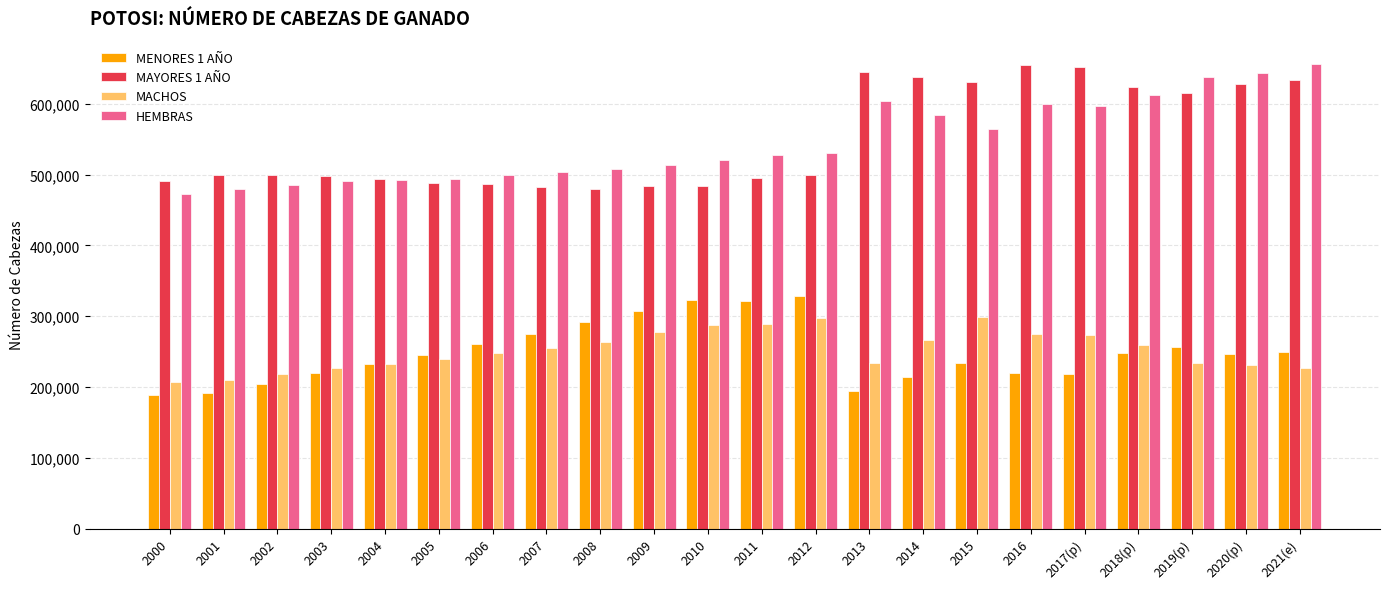

Between 2007 and 2014, which series saw the biggest shift?

MAYORES 1 AÑO